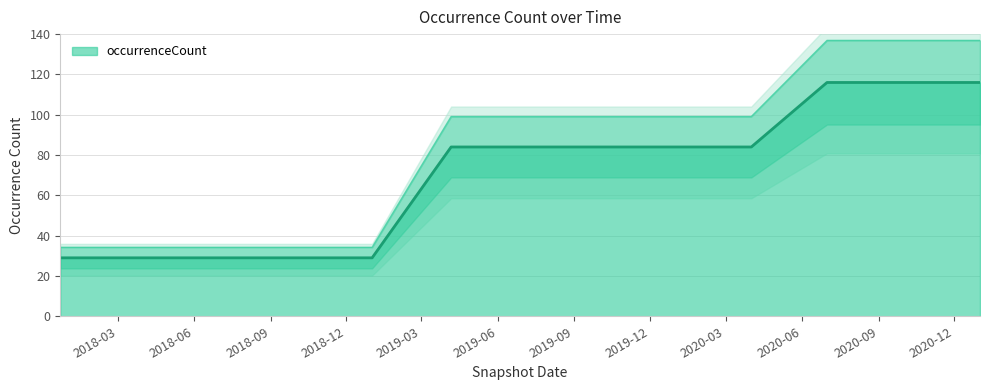

At which category does the chart reach its peak across all series?

2020-07-01